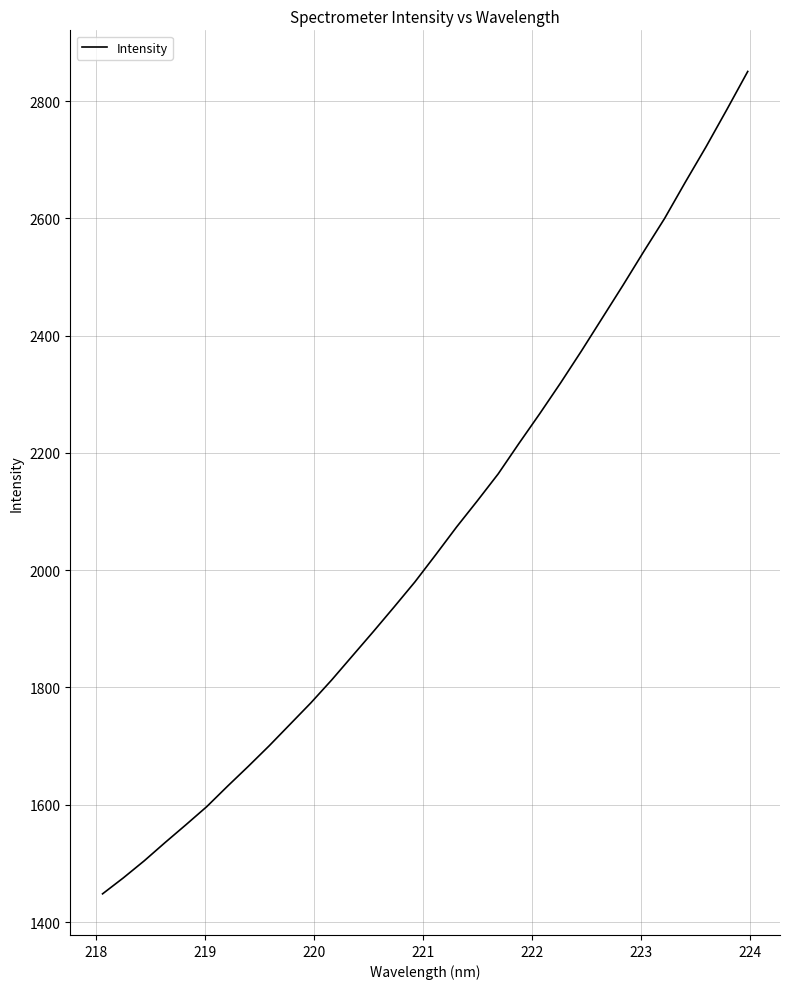

What is the difference between the maximum and minimum values?

1402.5